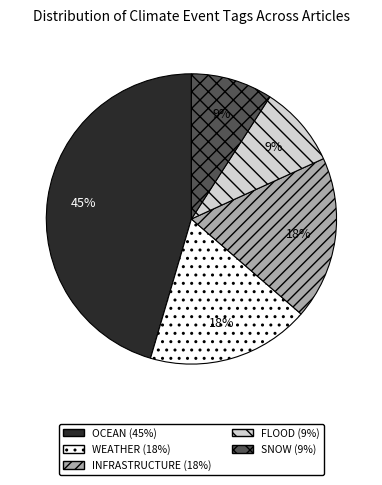

To the nearest percent, what is the average slice percentage?

20%